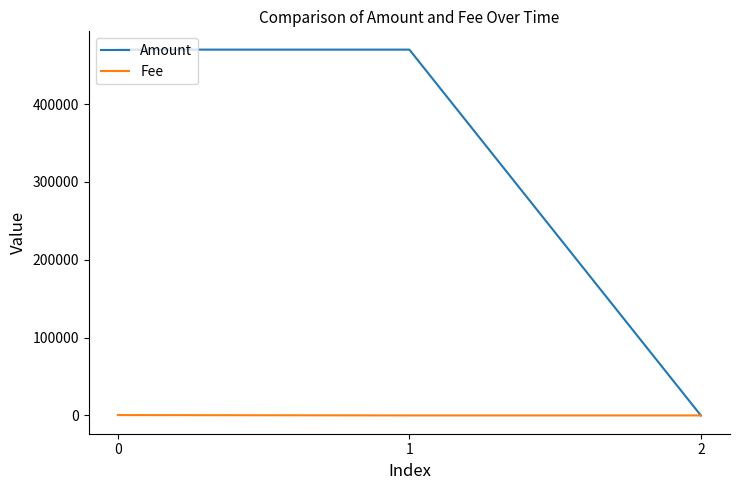

True or false: Amount has a value of 682053 at 1.

False